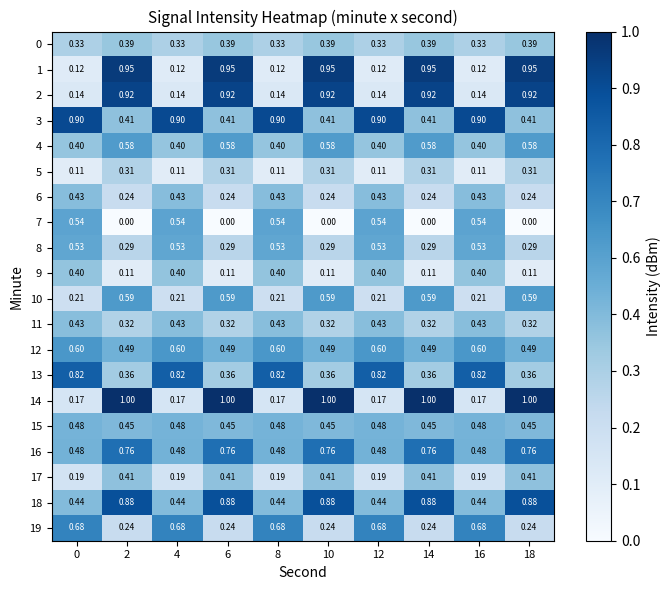

Is the value of 4 at 18 greater than the value of 13 at 12?

No